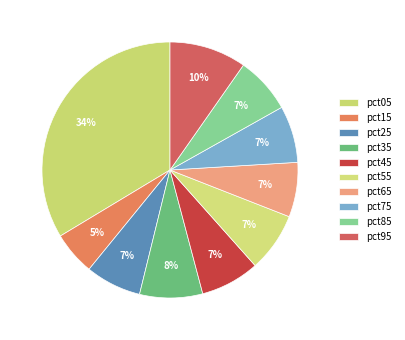

How many segments does this pie chart have?

10